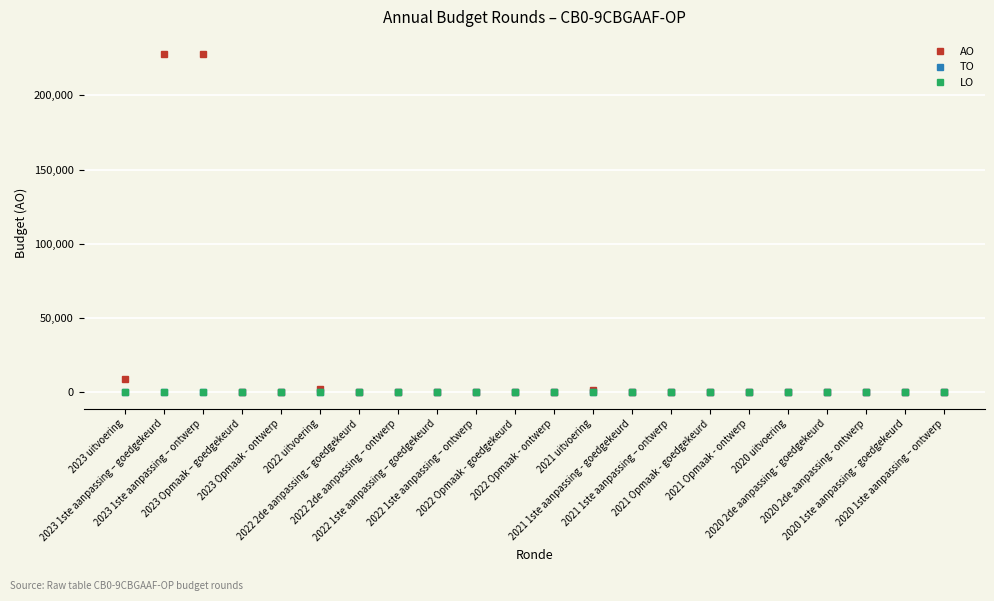

Is this an area chart (filled region under the line)?

No